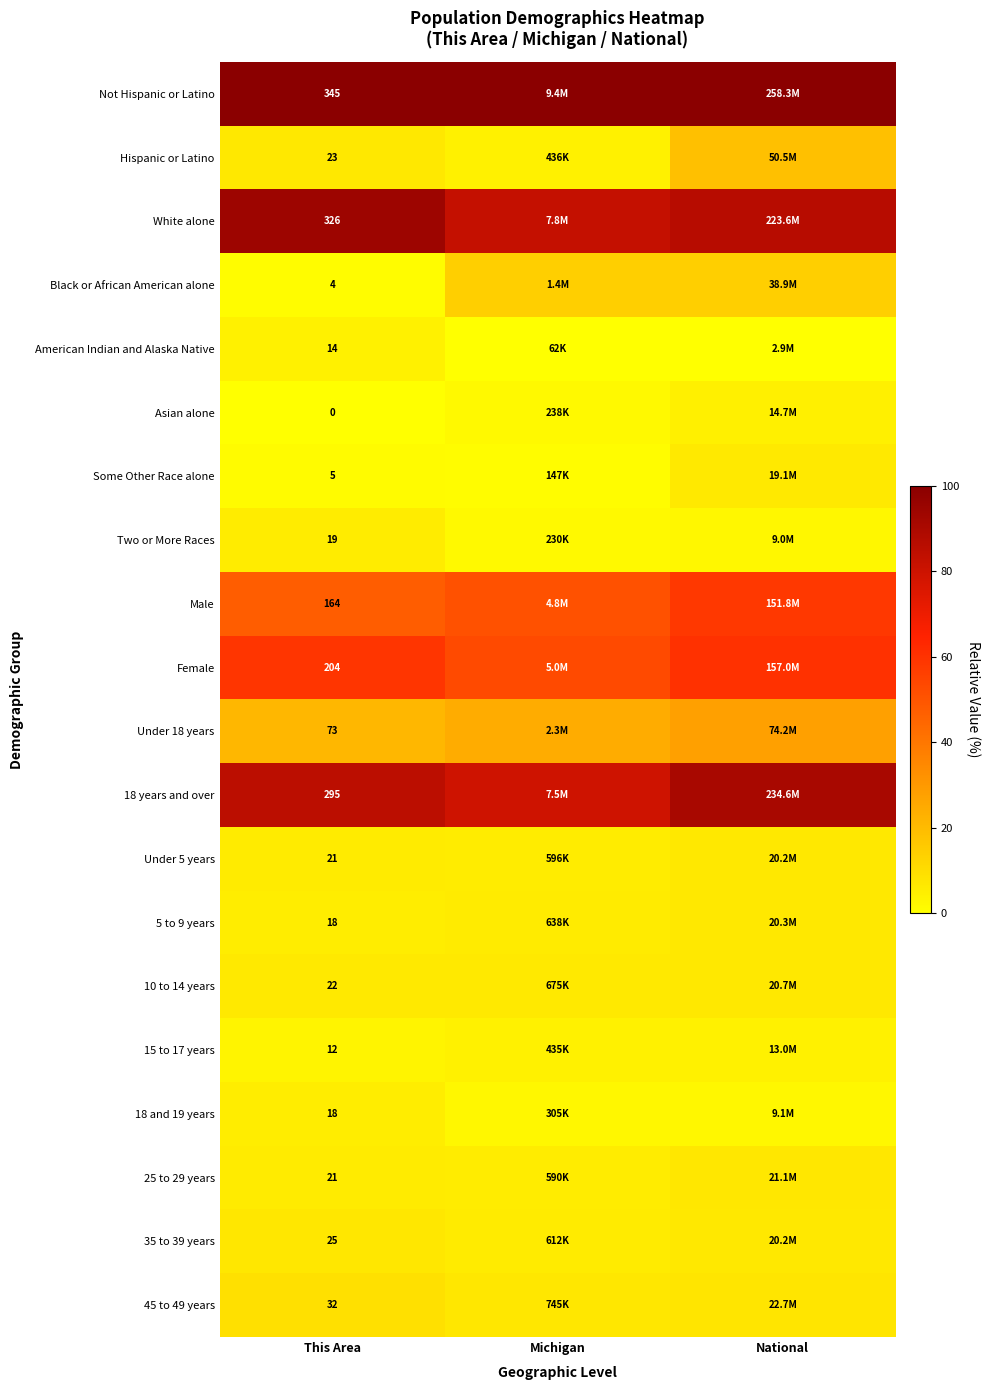

Is the value of White alone at This Area greater than the value of 18 years and over at This Area?

Yes